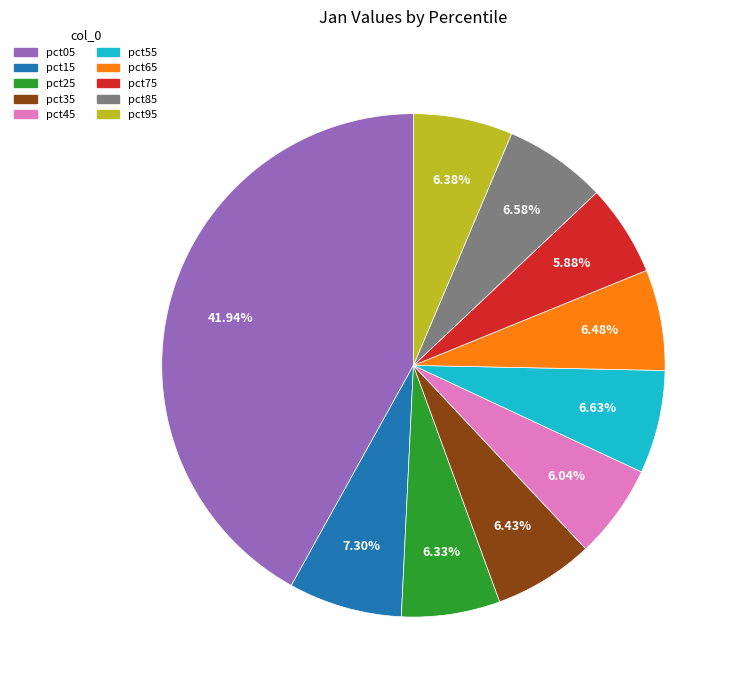

Combined, do pct75 and pct35 account for over 50%?

No